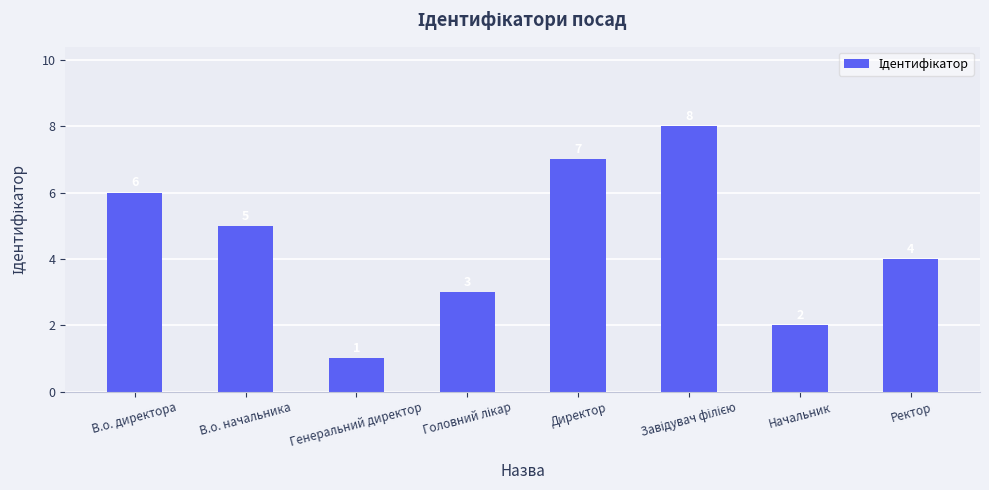

Which has a higher value, Директор or Генеральний директор?

Директор